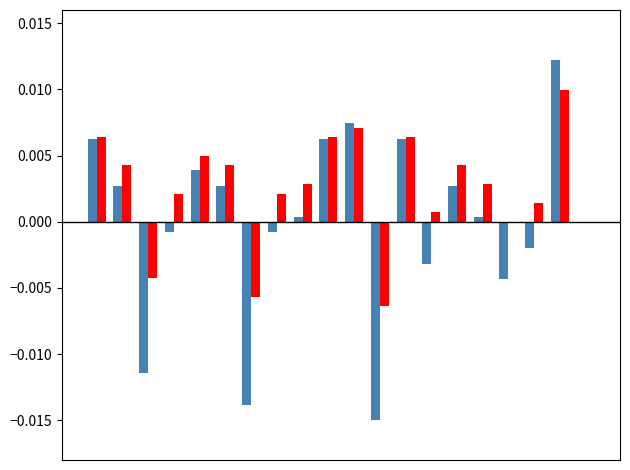

How many groups of bars are there?

20